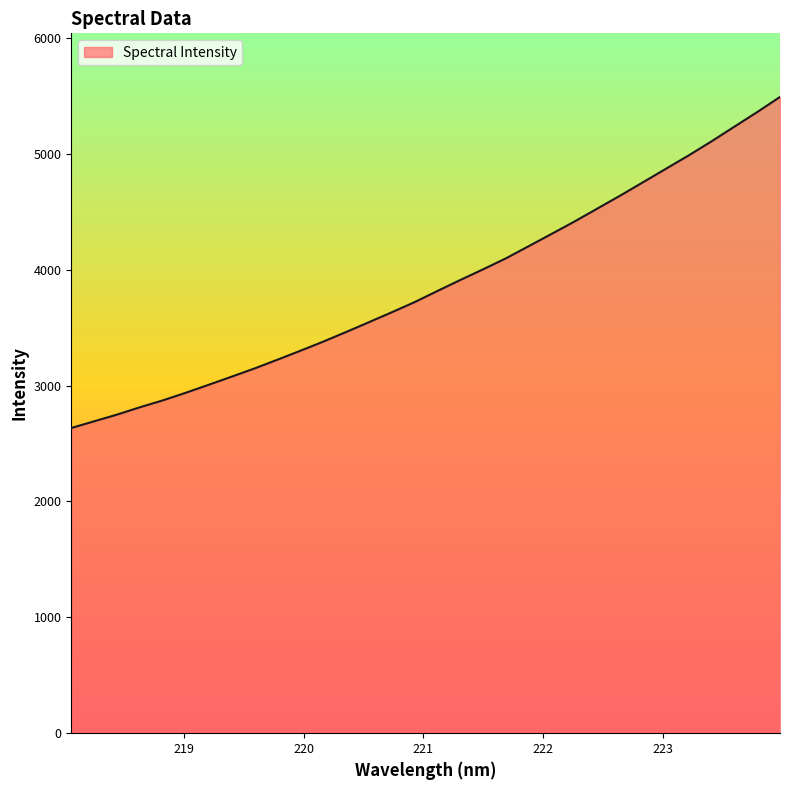

Reading left to right, list all the values displayed in this chart.

2633.8	2691.9	2749.5	2813.0	2872.2	2937.7	3006.5	3076.3	3147.2	3222.4	3299.5	3378.2	3461.4	3546.0	3631.7	3719.4	3815.8	3910.6	4002.9	4097.8	4203.1	4308.8	4415.6	4527.3	4639.0	4754.5	4870.4	4986.2	5107.6	5234.1	5360.0	5490.8